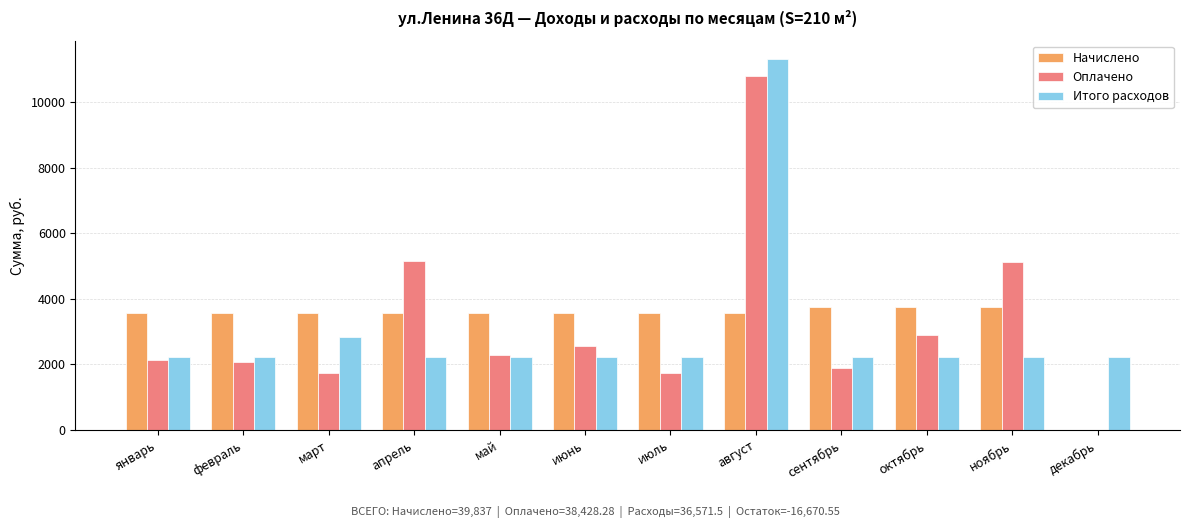

At which category does the chart reach its peak across all series?

август